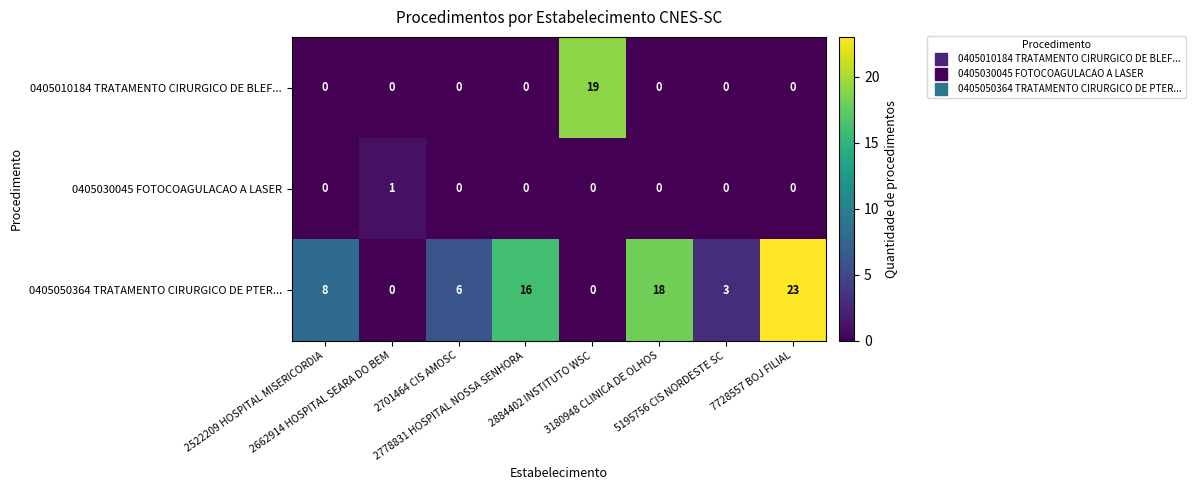

Count the number of categories in the chart.

8